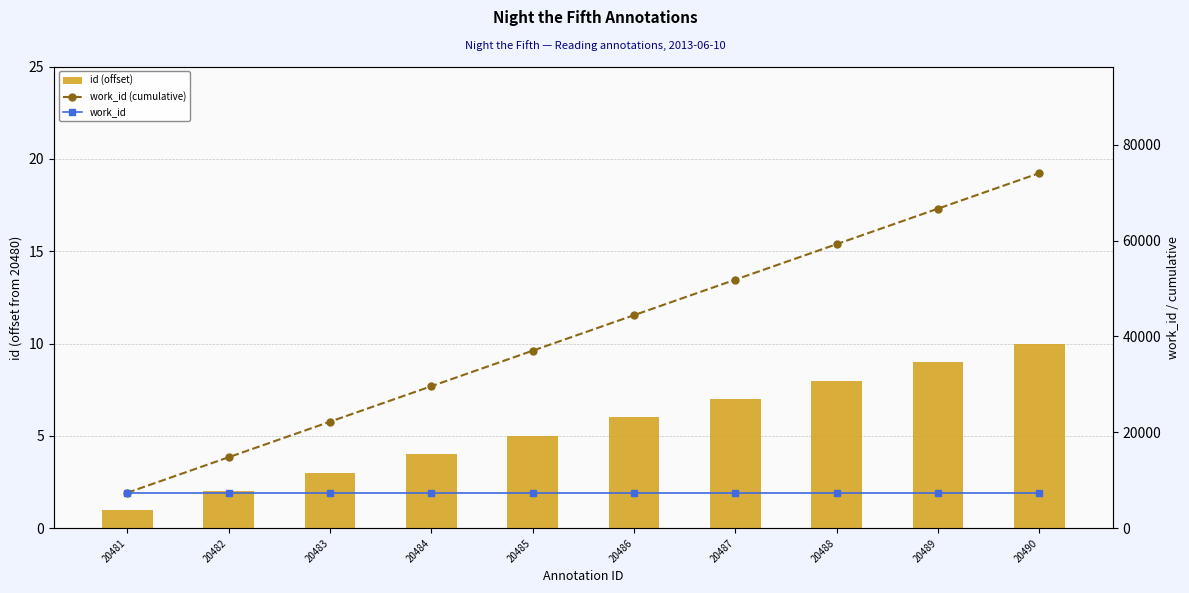

What is the maximum value shown in the chart?

74070